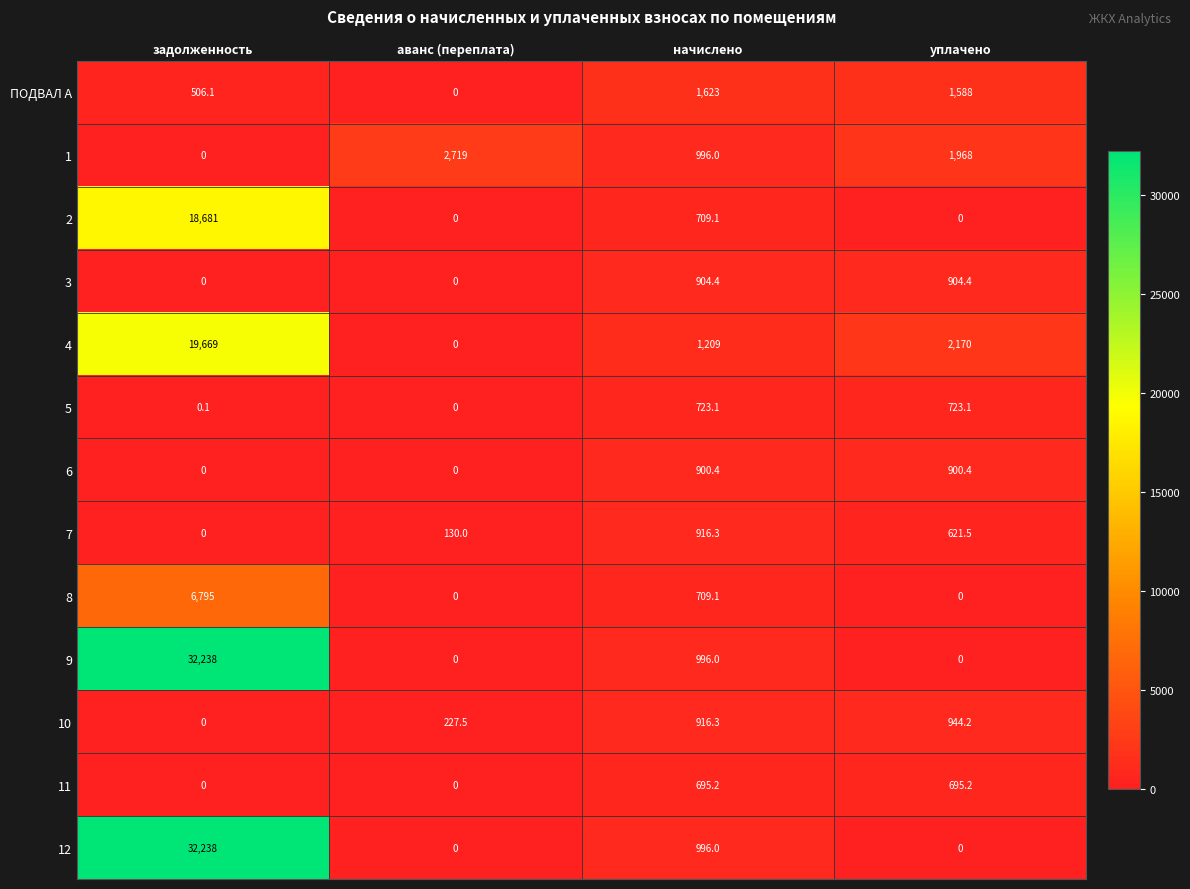

What is the maximum value shown in the chart?

32238.0